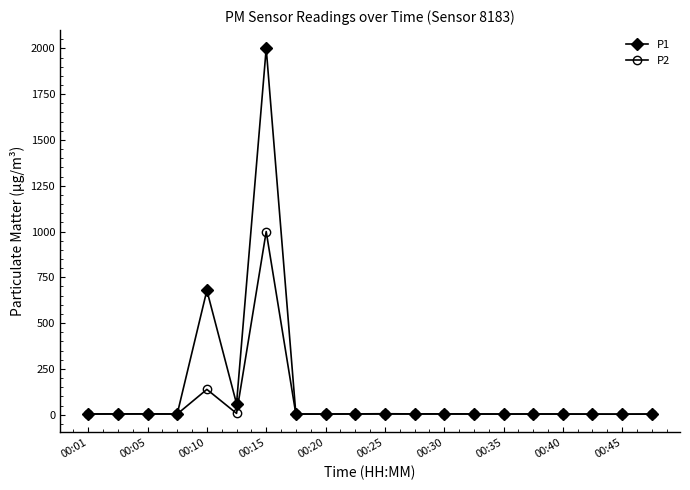

At how many categories does at least one series exceed 985?

1